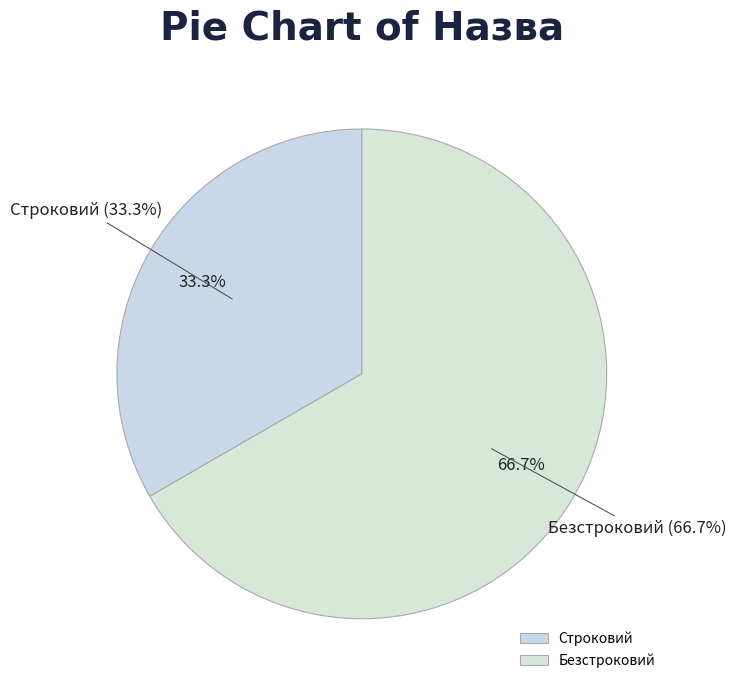

How many slices are in this pie chart?

2